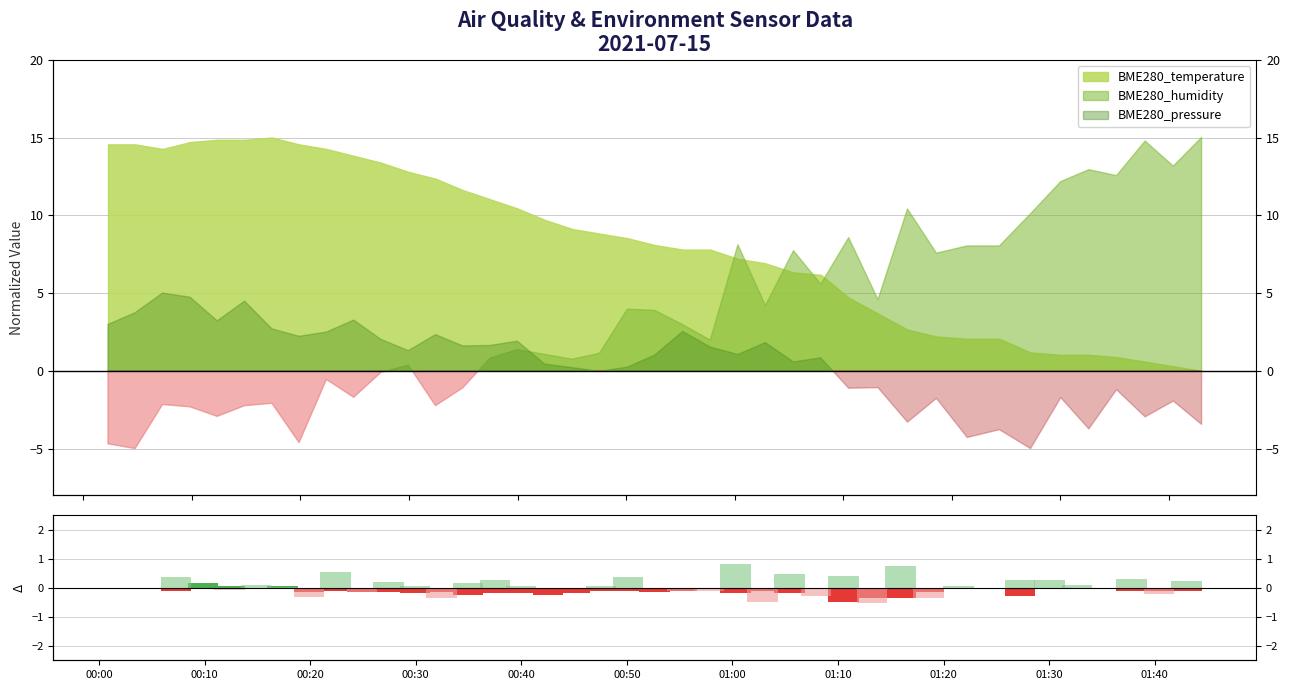

The value of BME280_temperature MoM at 01:30 is -0.1. True or false?

True